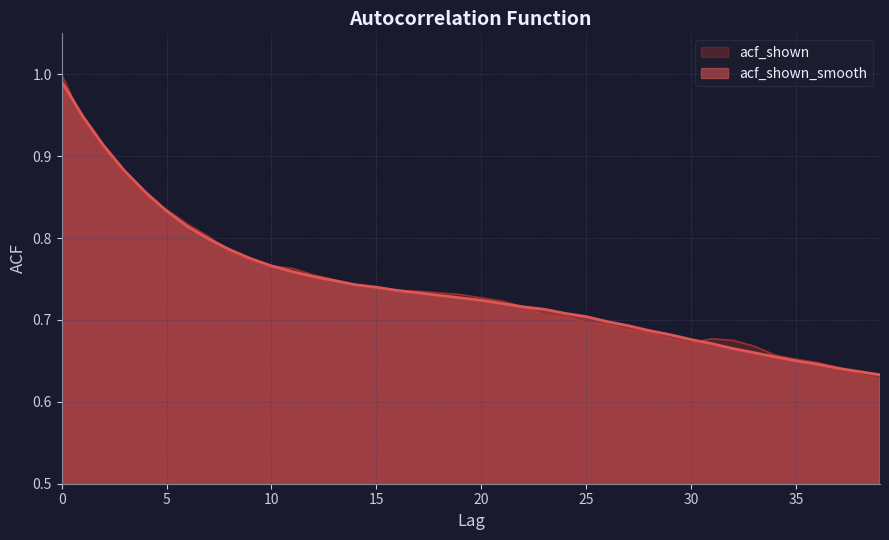

List the series in order of their overall mean, lowest first.

acf_shown, acf_shown_smooth